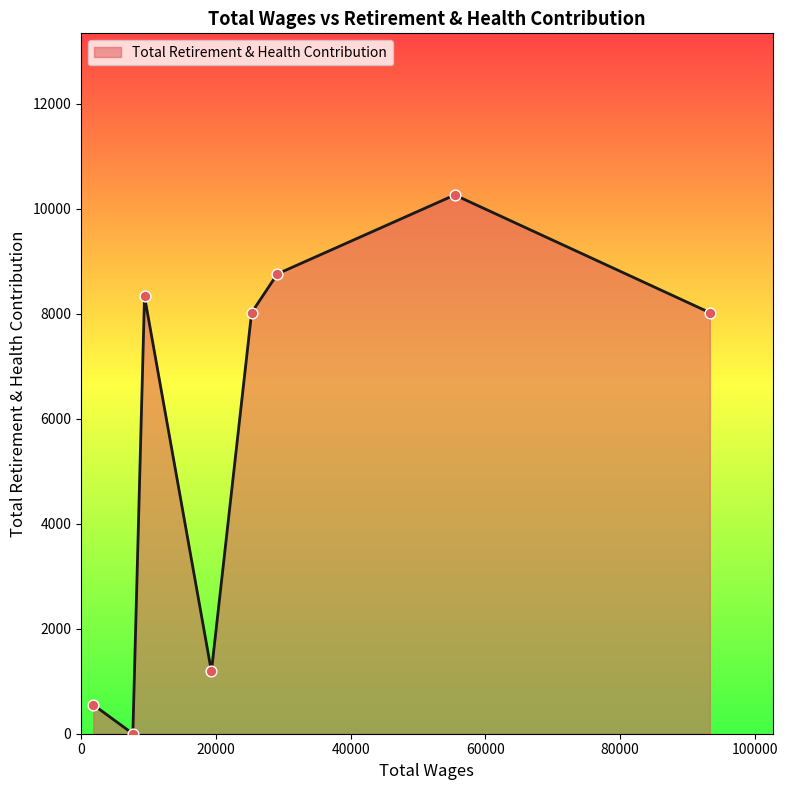

What is the difference between the maximum and minimum values?

10265